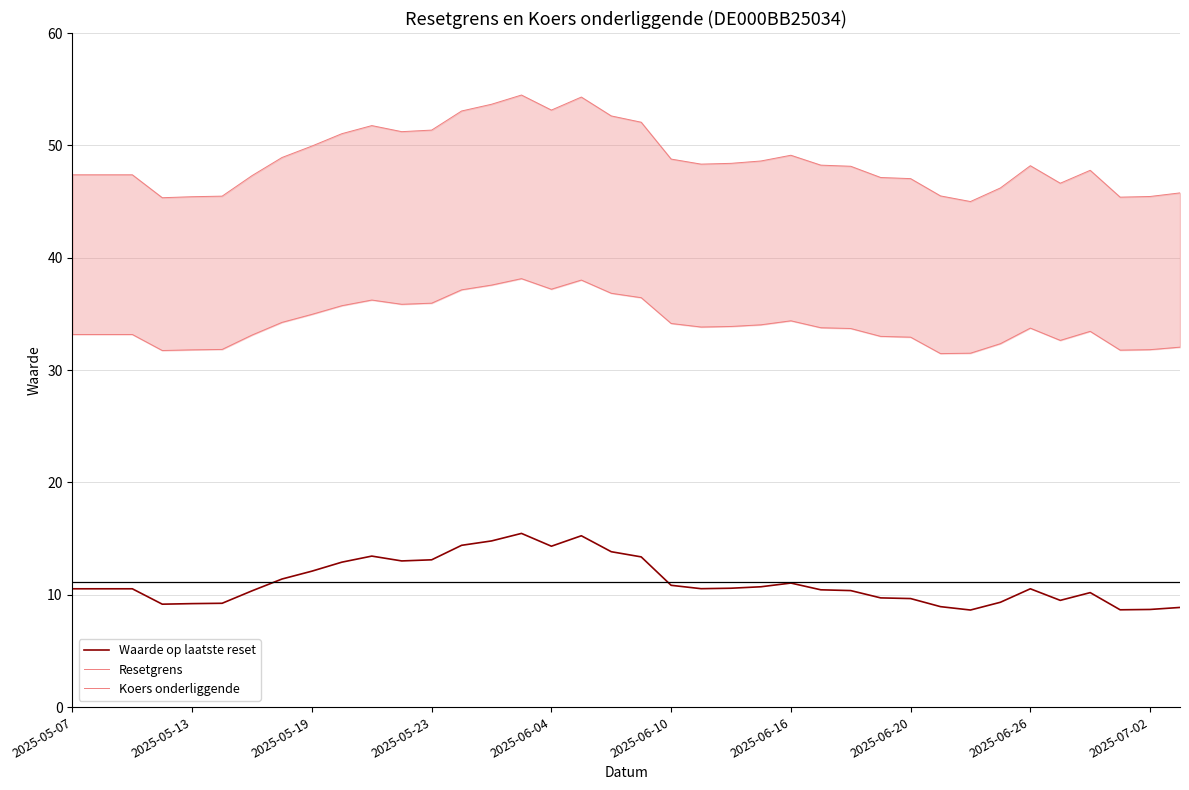

What is the lowest value of the Waarde op laatste reset series?

8.6